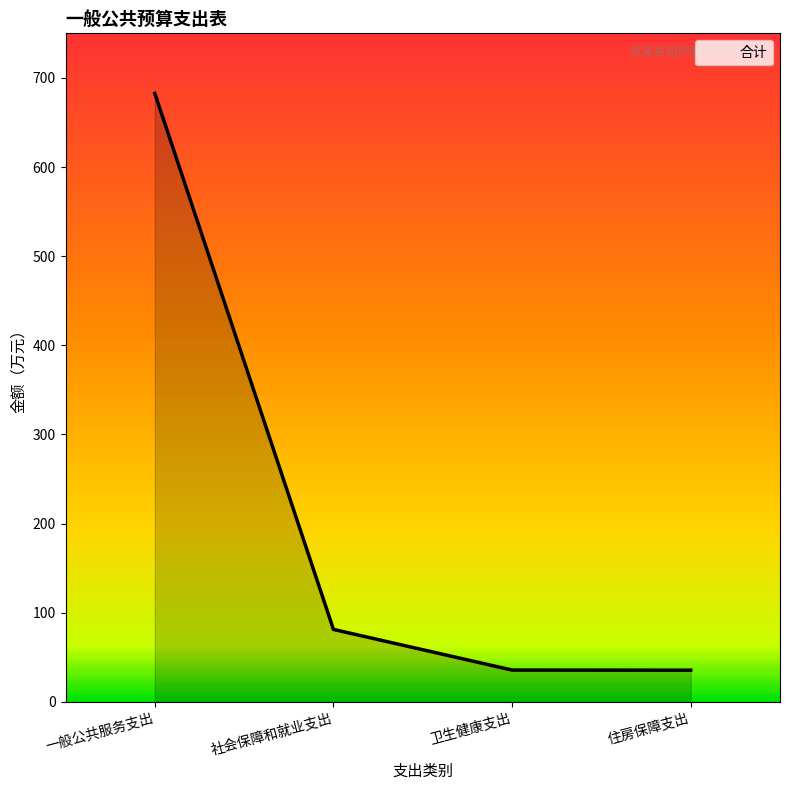

Between 一般公共服务支出 and 卫生健康支出, which is larger?

一般公共服务支出